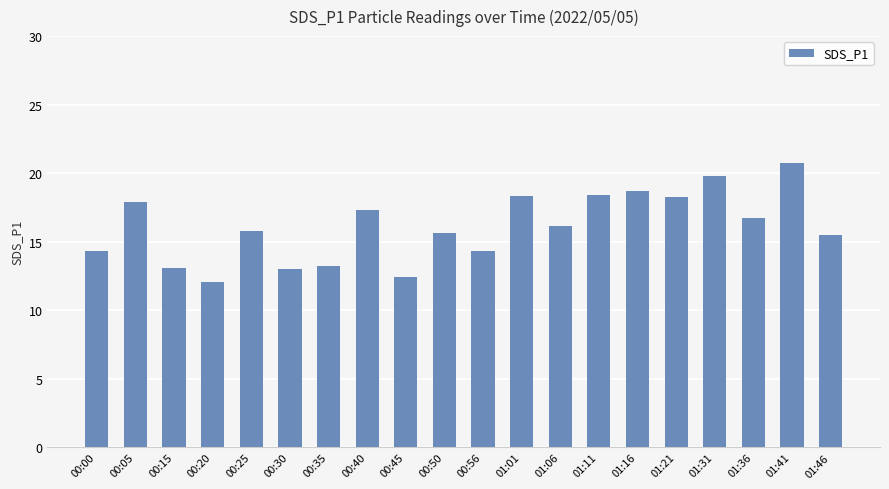

The value at 00:45 is 12.4. True or false?

True